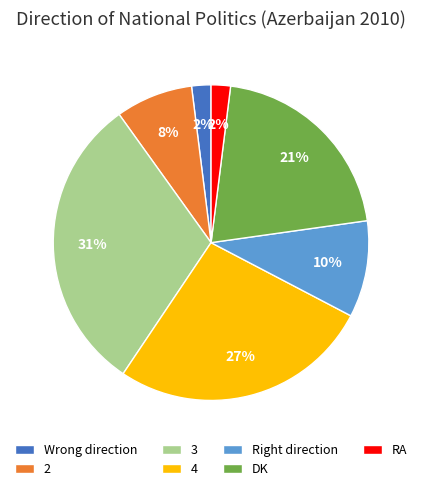

Which slice is the largest?

3